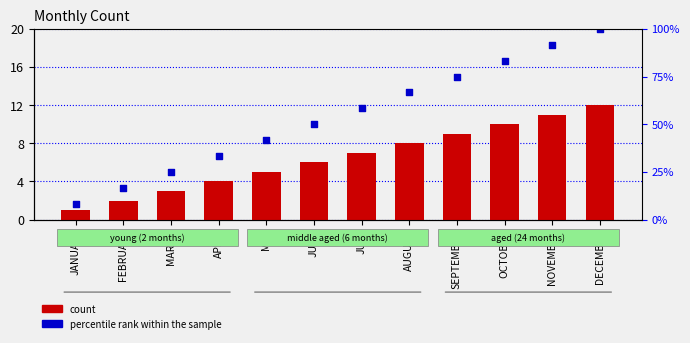

Which series reaches the minimum Y coordinate?

count